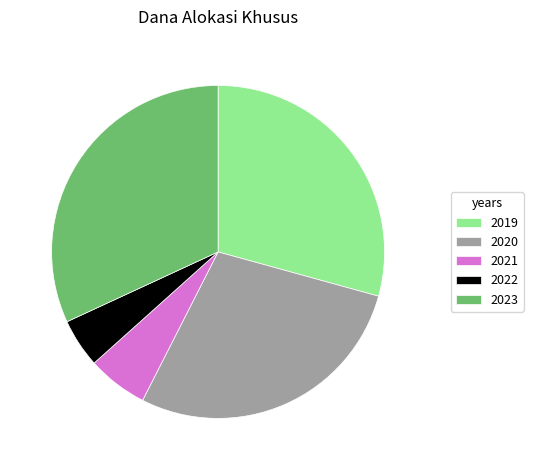

What is the ratio of the value at 2023 to the value at 2021?

5.4